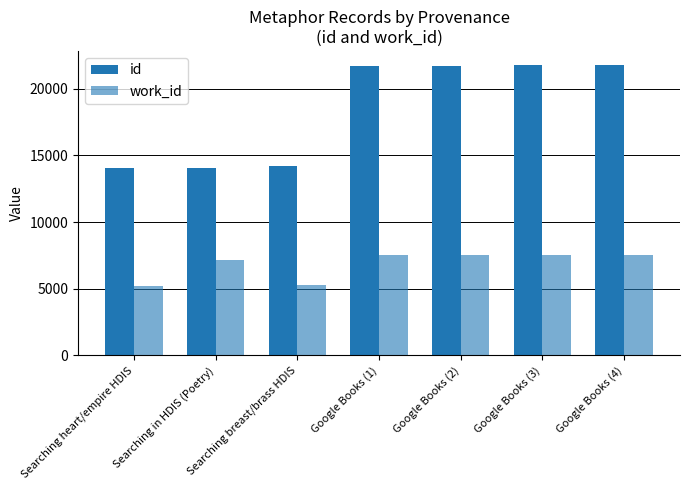

Count the number of categories in the chart.

7